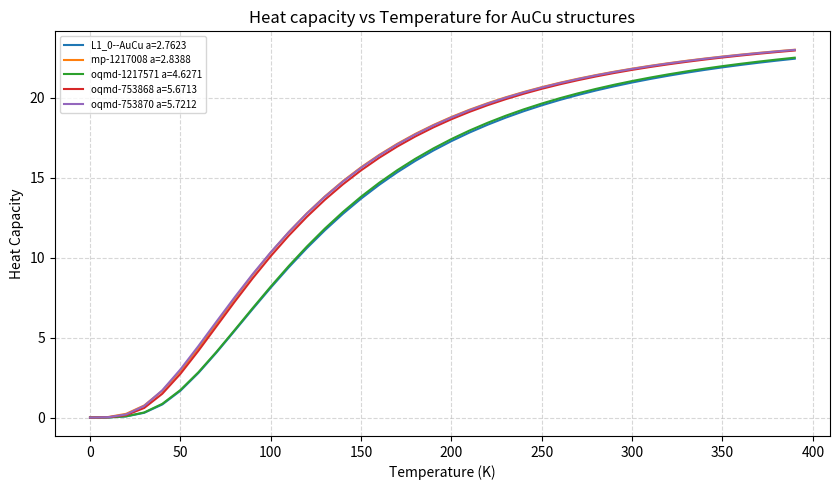

Does the chart have visible grid lines?

Yes